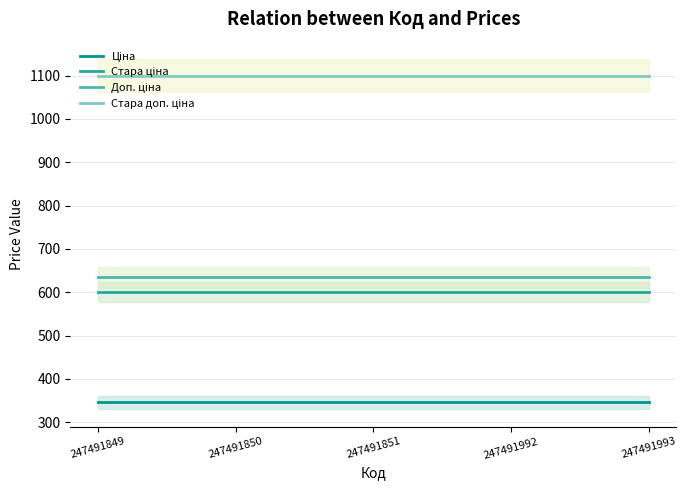

Is the value of Стара ціна at 247491851 greater than the value of Стара доп. ціна at 247491993?

No